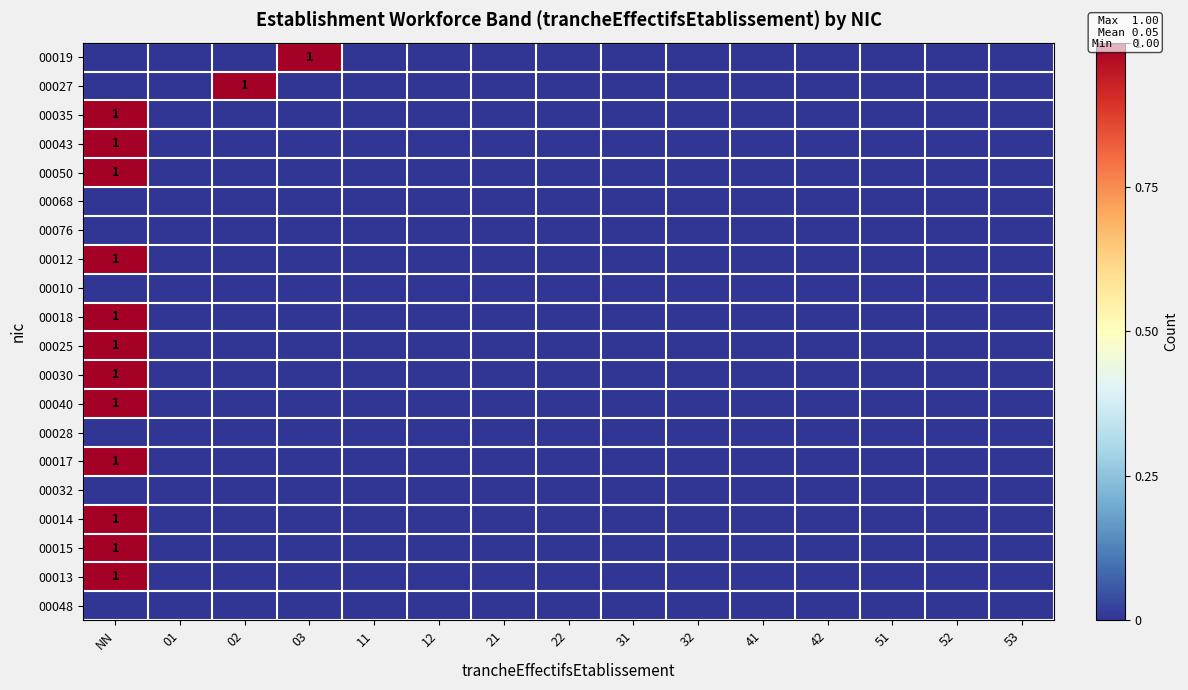

The 00015 series shows 0 at 02. True or false?

True